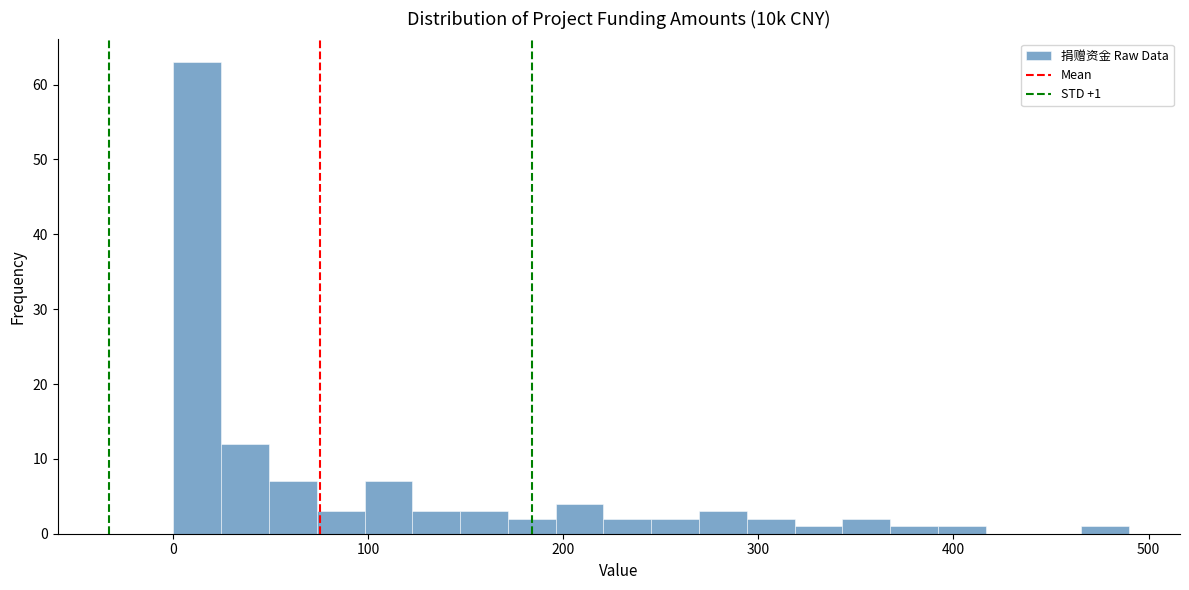

Around what value on the x-axis is the tallest bar? Give the approximate position of its centre, as read against the axis.

10